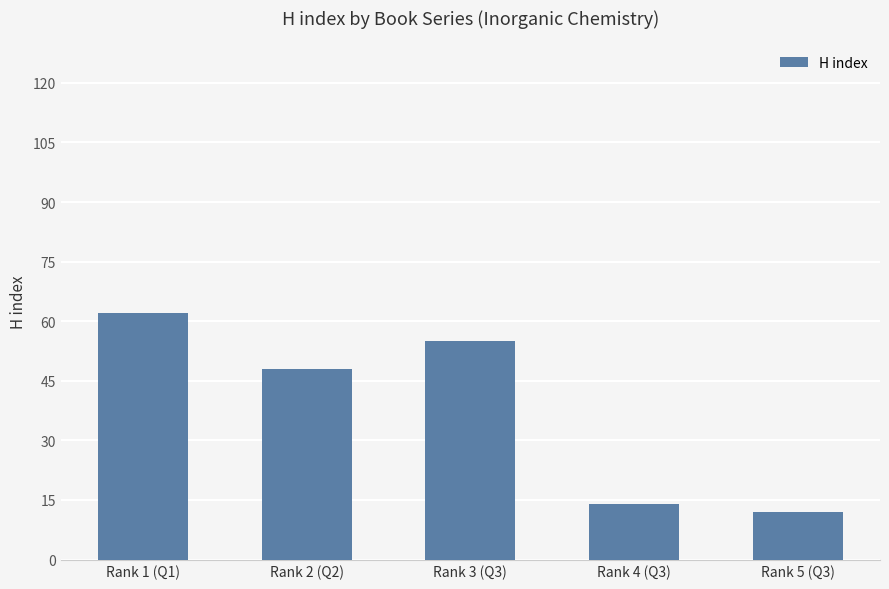

What is the change in value from Rank 1 (Q1) to Rank 3 (Q3)?

-7